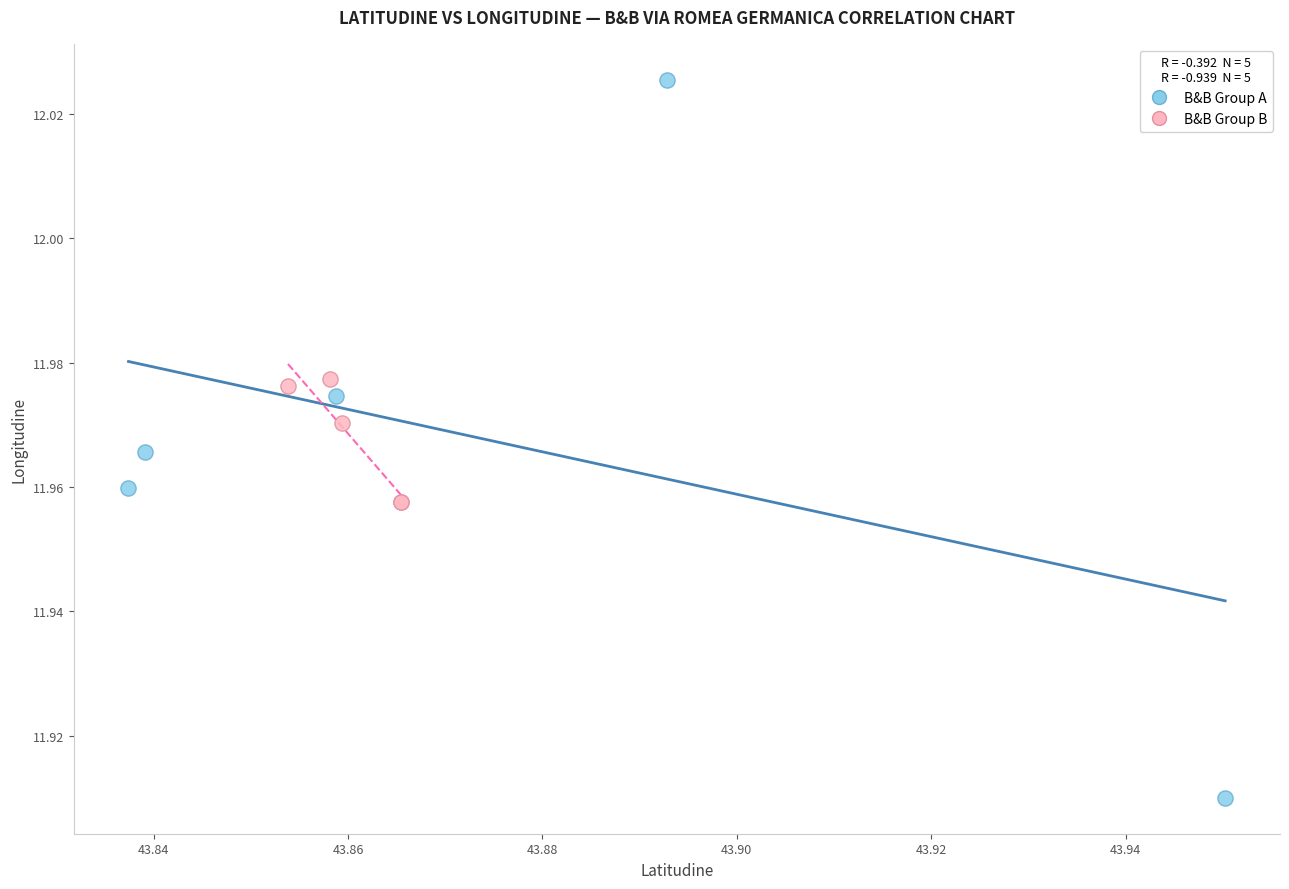

Which series has the widest spread of Y values?

B&B Group A